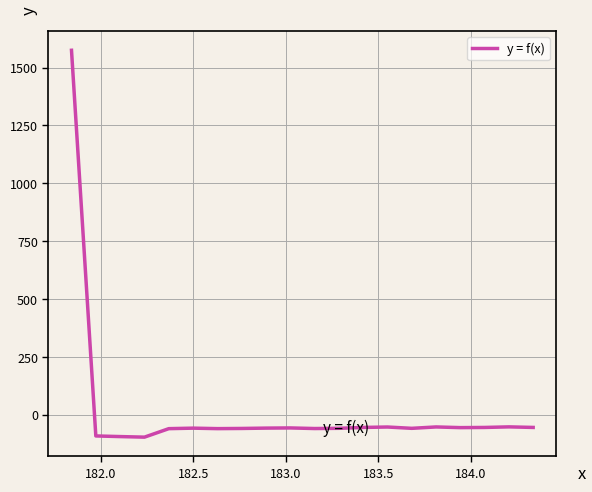

What is the maximum value shown in the chart?

1574.9